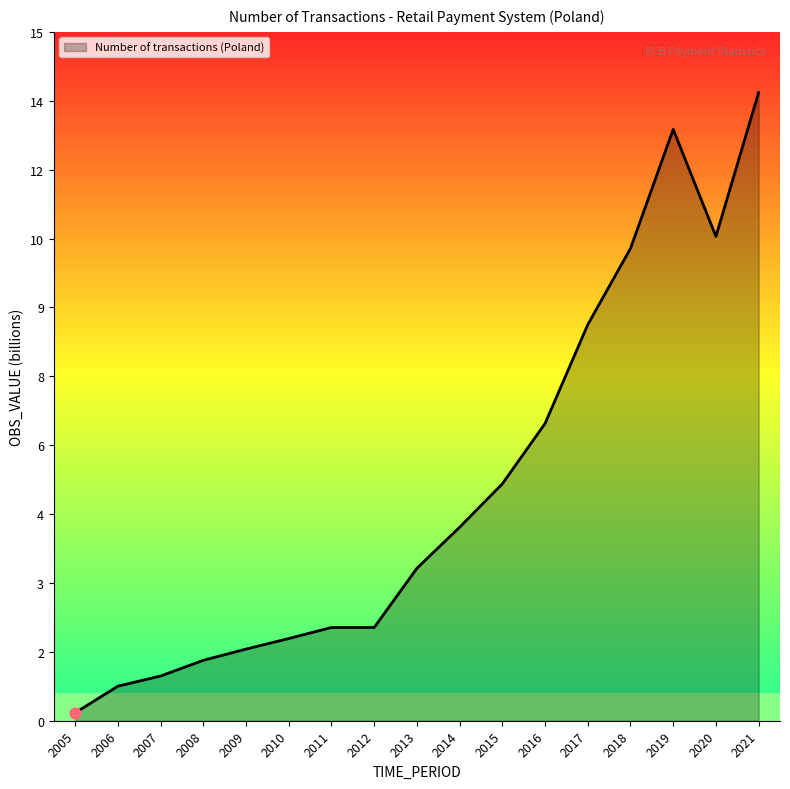

Approximately how many times larger is the value at 2014 compared to 2017?

0.5